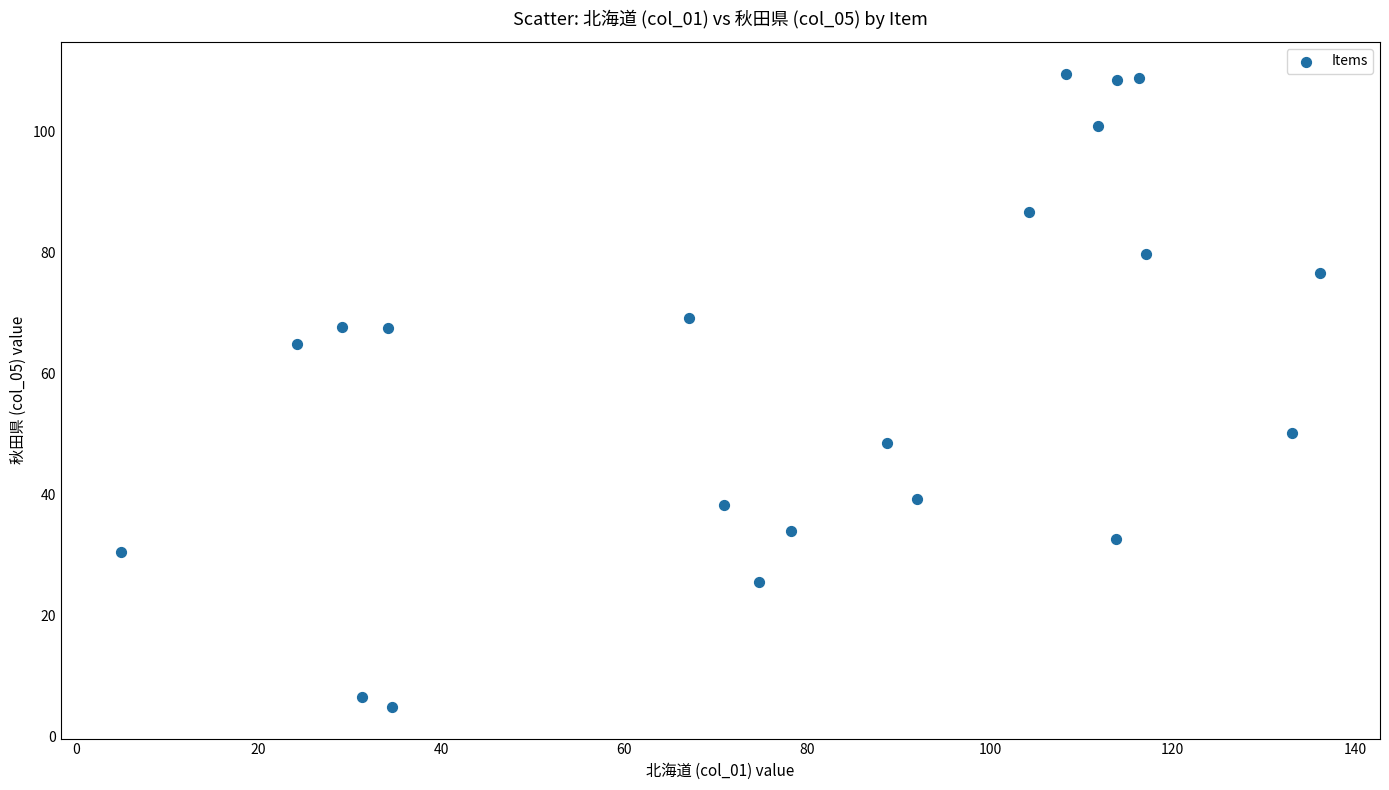

What is the range of Y values (max minus min)?

104.6